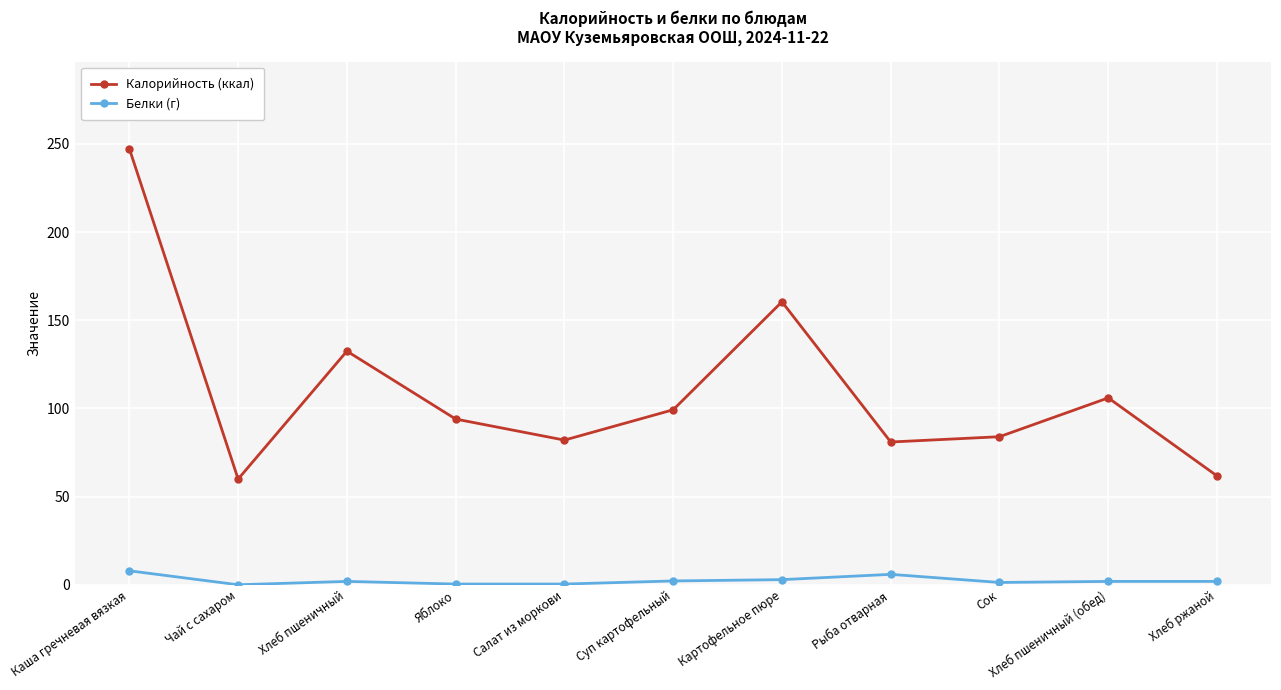

True or false: Белки (г) and Калорийность (ккал) intersect in this chart.

False